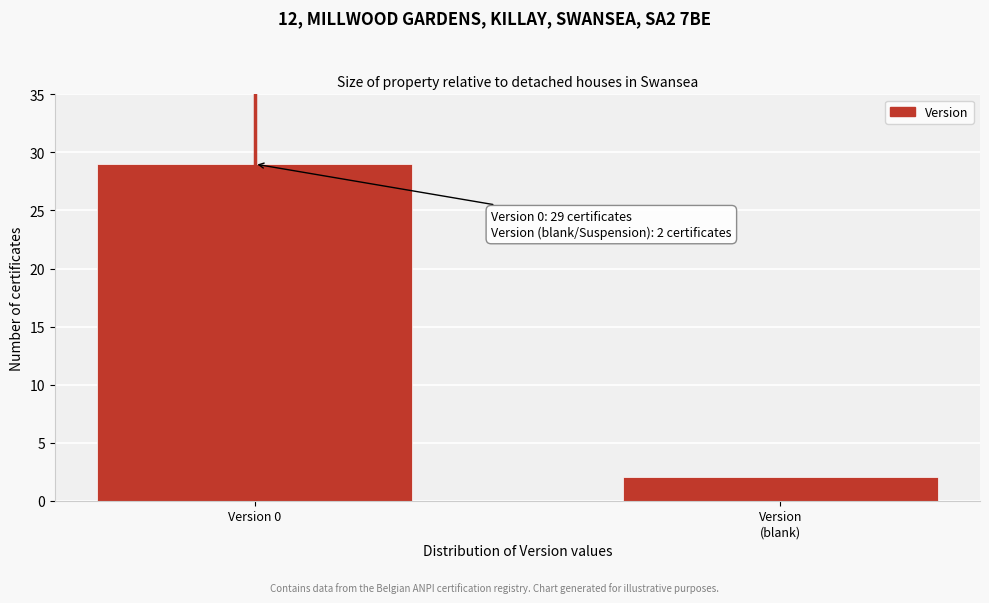

Reading right to left, transcribe all the data shown in this chart.

2	29